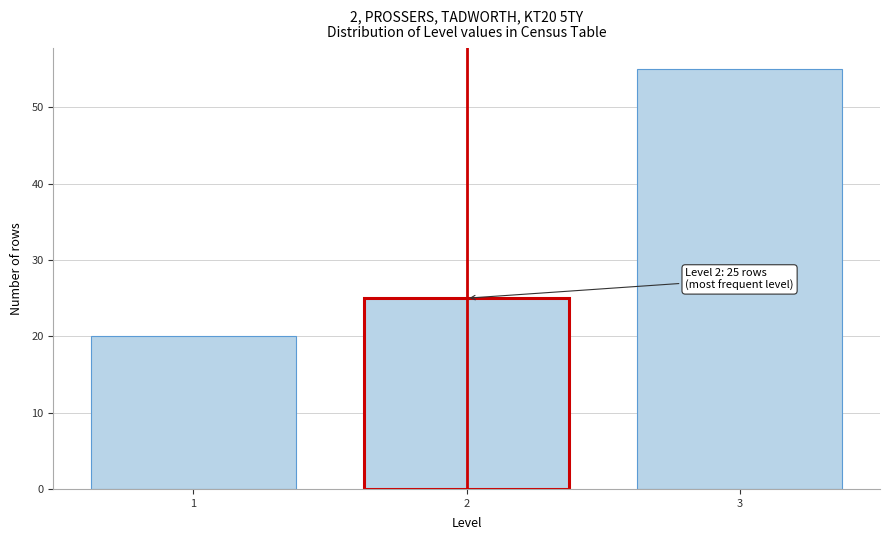

Reading left to right, transcribe all the data shown in this chart.

20	25	55